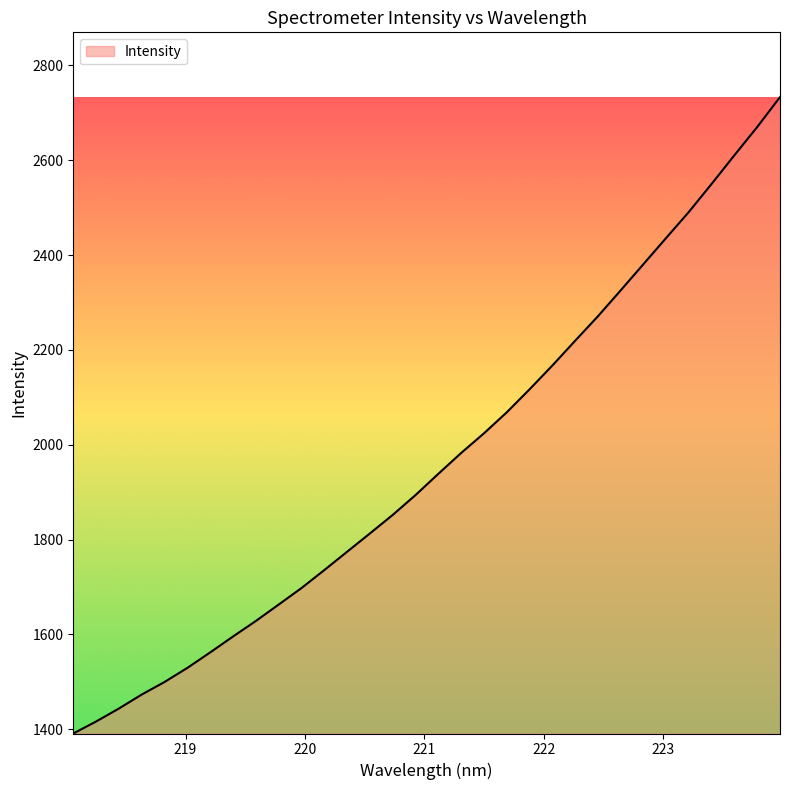

What is the minimum value shown in the chart?

1390.9